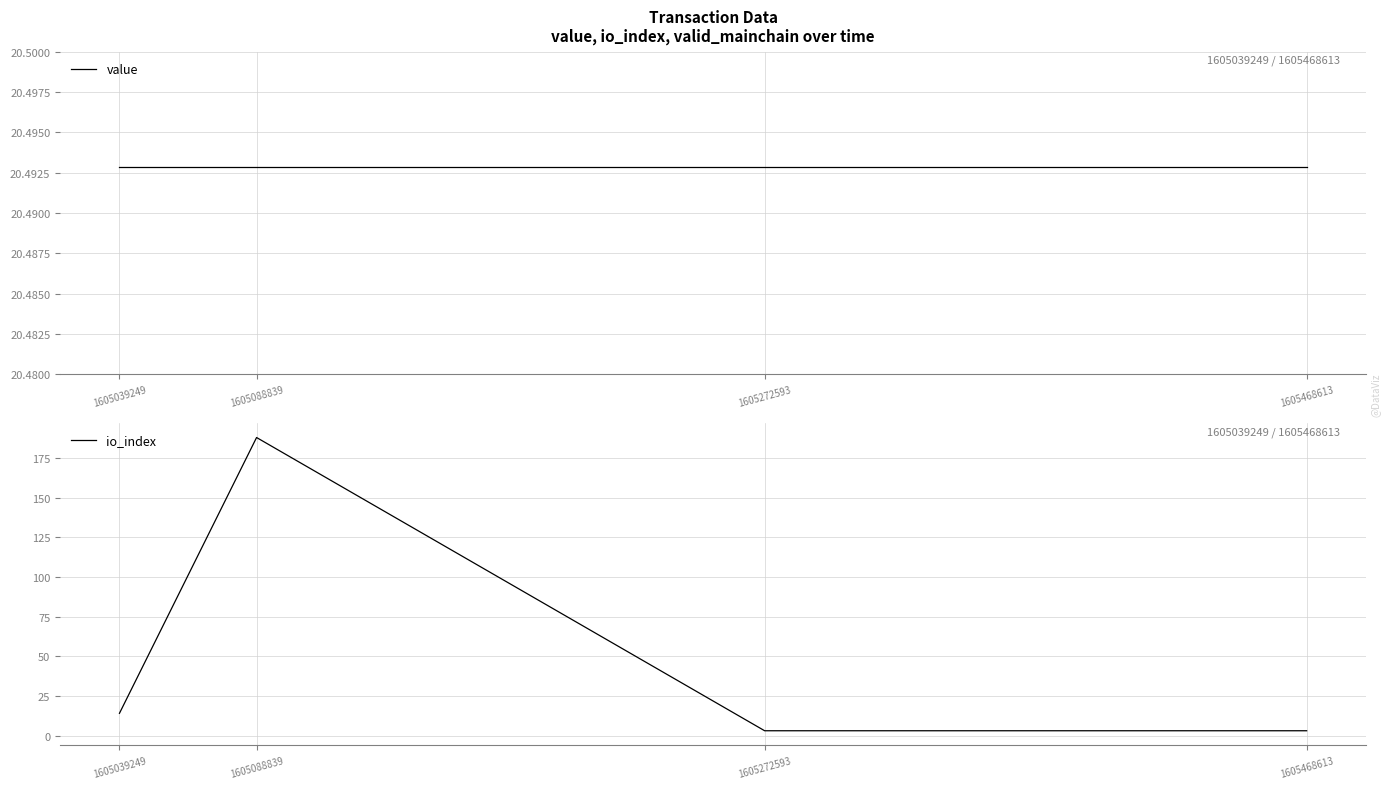

Where does the io_index series first go above 14?

1605088839